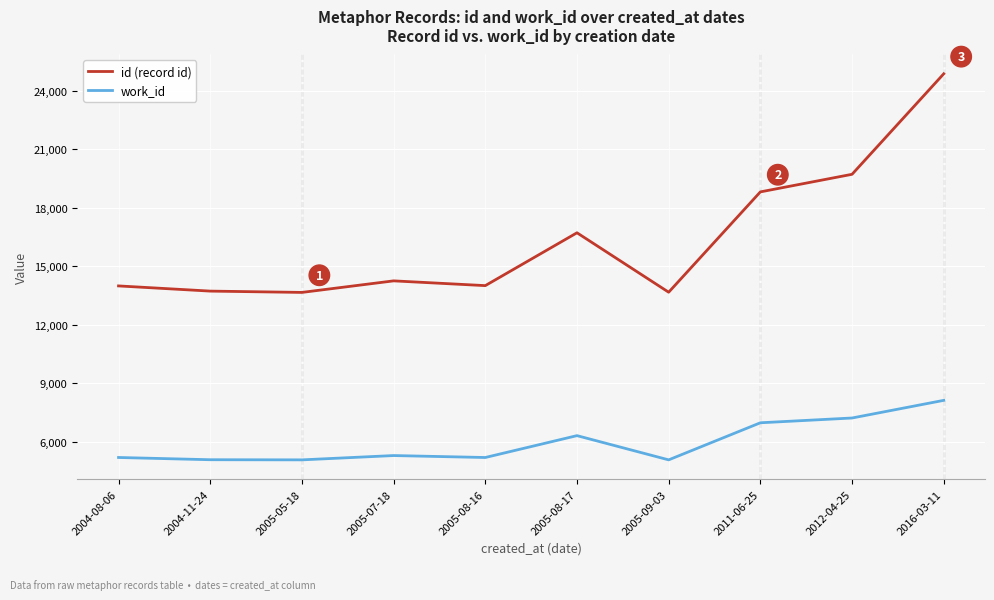

How many distinct data groups are displayed?

2